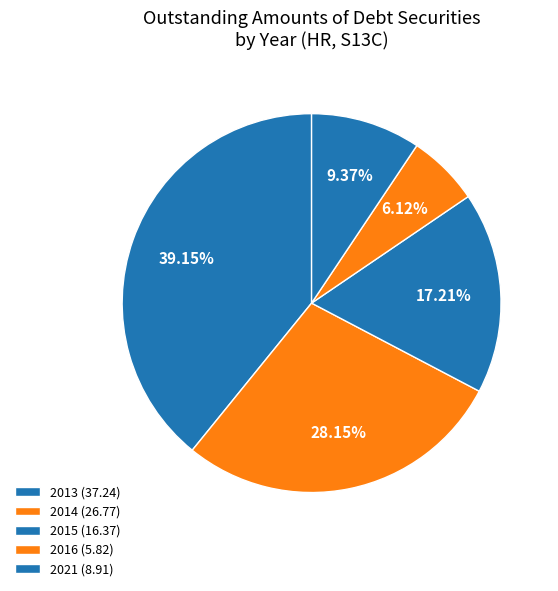

Do 2021 and 2015 together represent more than half of the pie?

No